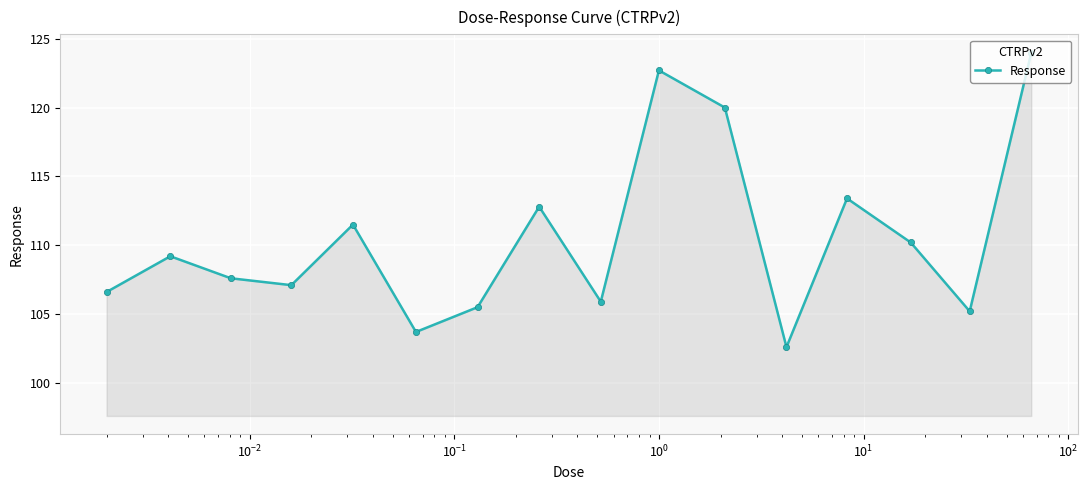

What is the value of the 9th point from the left?

105.9